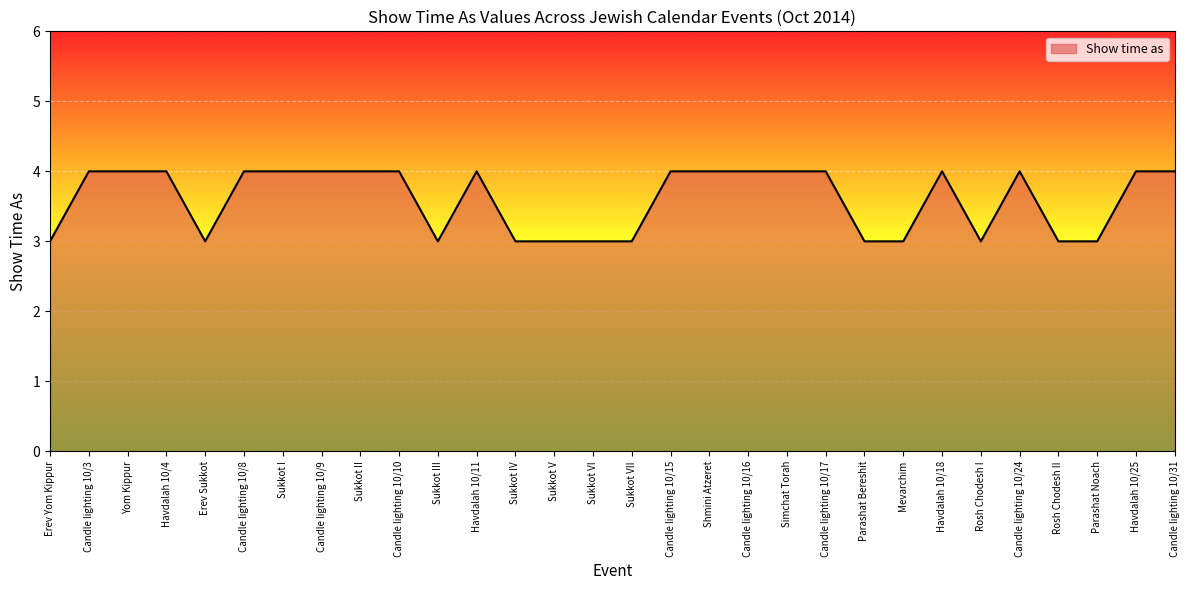

Does the chart have visible grid lines?

Yes